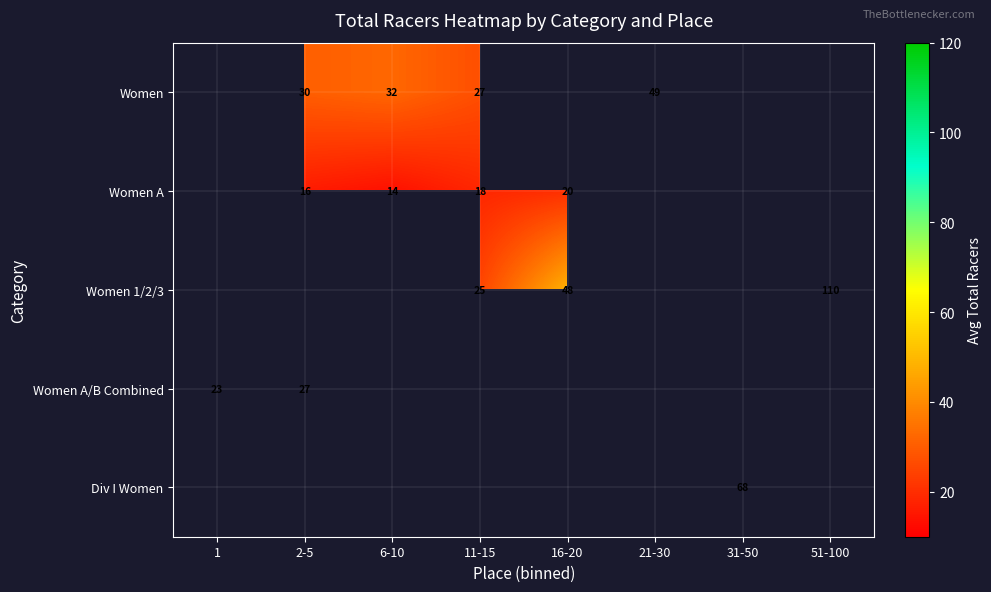

The value of Women 1/2/3 at 16-20 is 48.0. True or false?

True